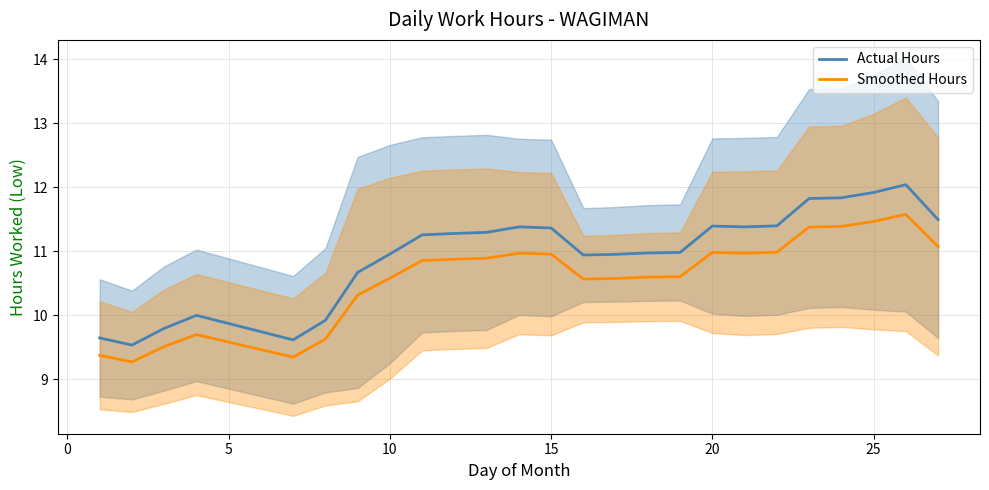

What is the lowest value of the Actual Hours series?

9.5